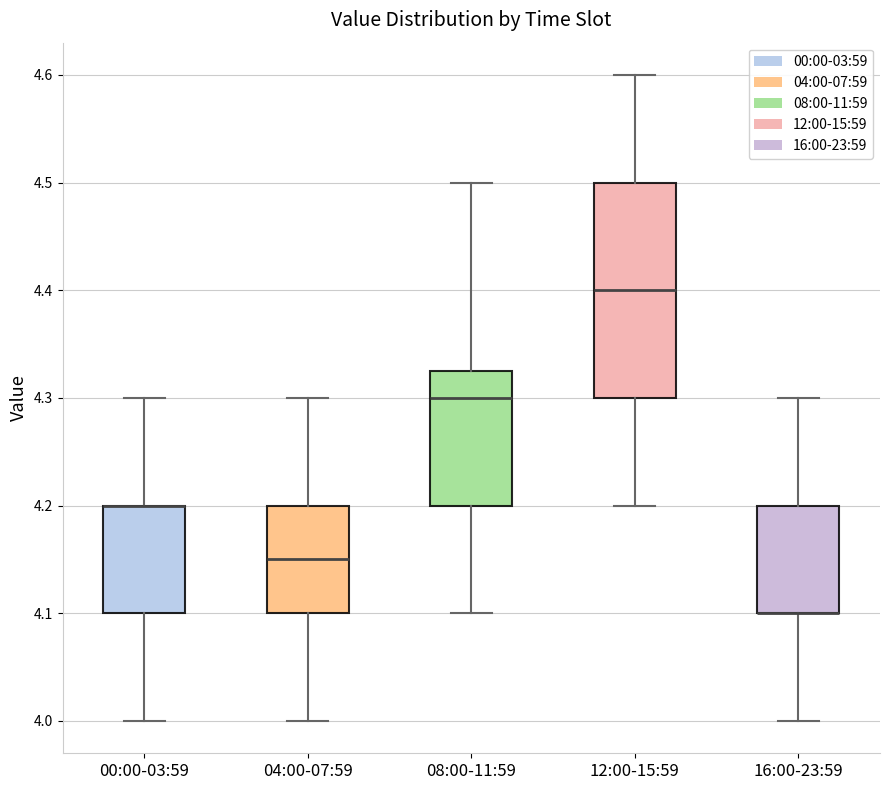

Reading left to right, read every box against the y-axis: the position of its median line, the range the box covers, and the ends of its whiskers. The values are not printed on the chart, so give them approximately, as read against the axis.

00:00-03:59: median 4.20 (drawn on the box's upper edge), box 4.10 to 4.20, whiskers 4.00 to 4.30
04:00-07:59: median 4.15, box 4.10 to 4.20, whiskers 4.00 to 4.30
08:00-11:59: median 4.30, box 4.20 to 4.33, whiskers 4.10 to 4.50
12:00-15:59: median 4.40, box 4.30 to 4.50, whiskers 4.20 to 4.60
16:00-23:59: median 4.10 (drawn on the box's lower edge), box 4.10 to 4.20, whiskers 4.00 to 4.30